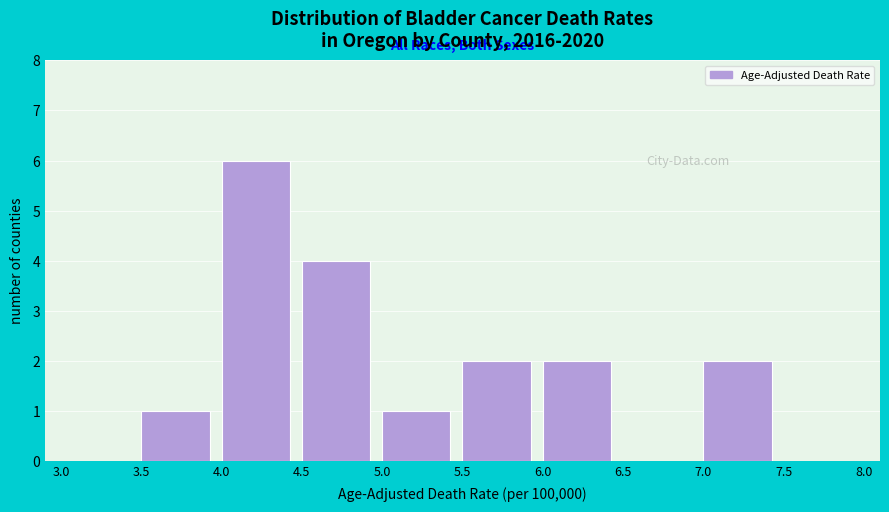

Reading left to right, transcribe this chart: for each bar, give the range it covers on the x-axis and its height. The values are not printed on the chart, so give them approximately, as read against the axis.

3.0 to 3.5: 0
3.5 to 4.0: 1
4.0 to 4.5: 6
4.5 to 5.0: 4
5.0 to 5.5: 1
5.5 to 6.0: 2
6.0 to 6.5: 2
6.5 to 7.0: 0
7.0 to 7.5: 2
7.5 to 8.0: 0